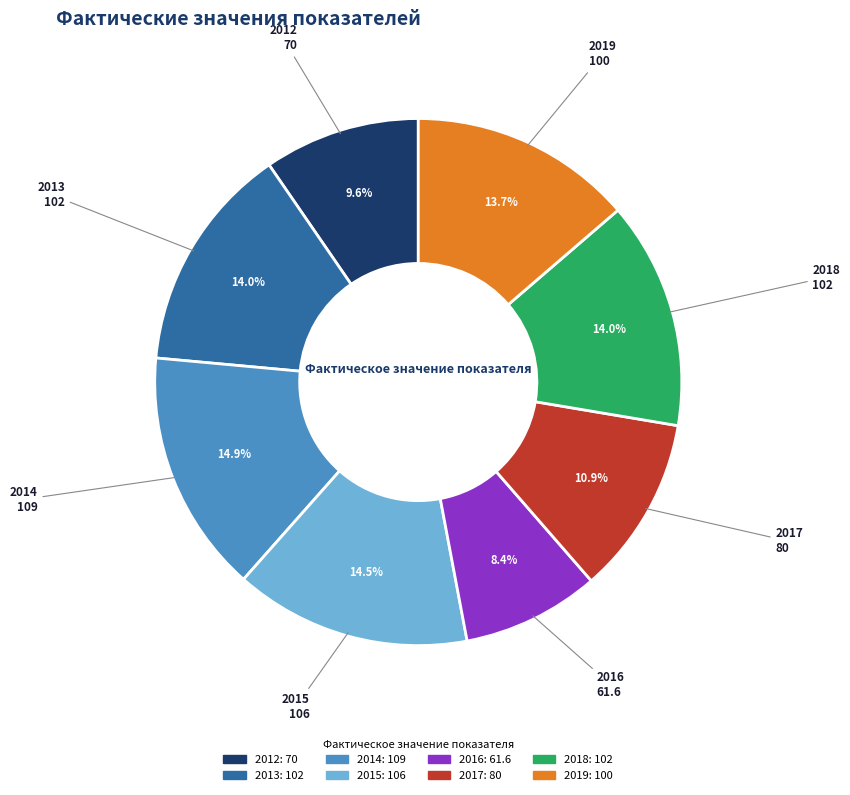

To the nearest percent, what is the average slice percentage?

12%